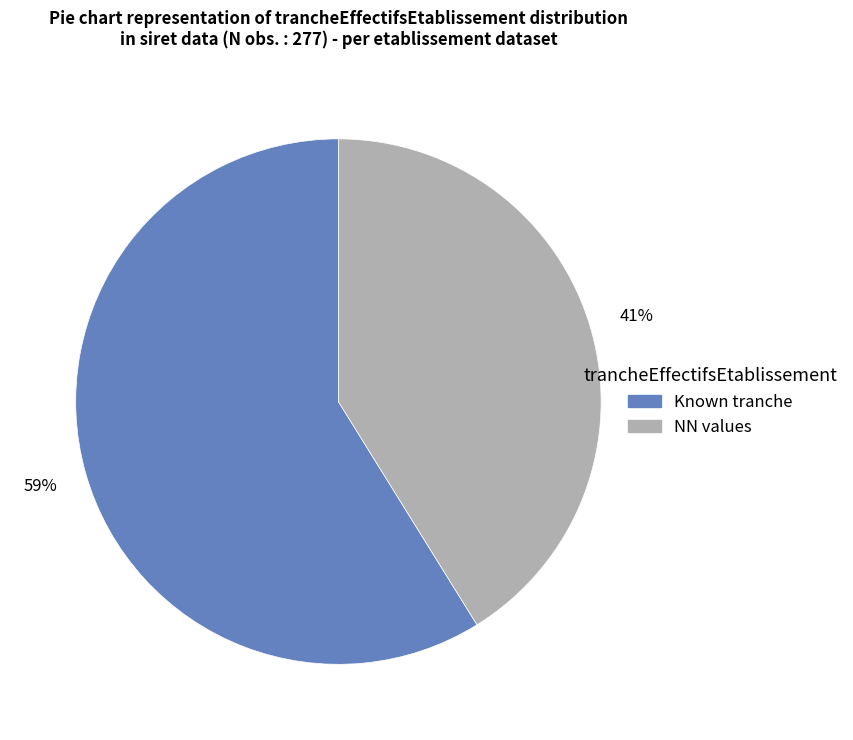

Which slice is the smallest?

NN values